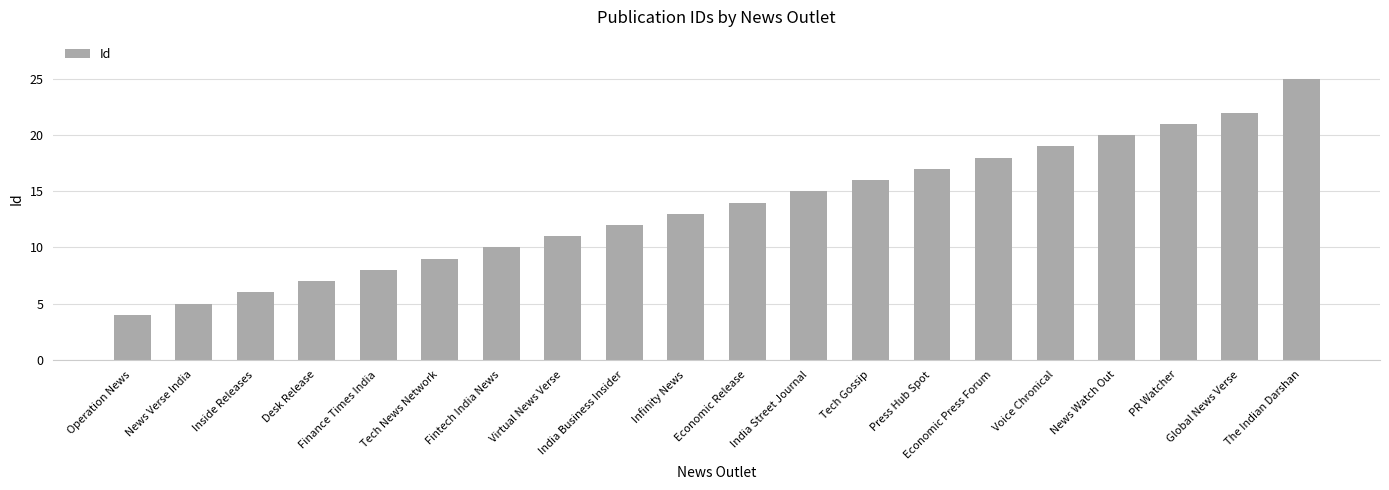

What is the approximate value at India Street Journal, to the nearest 10?

20